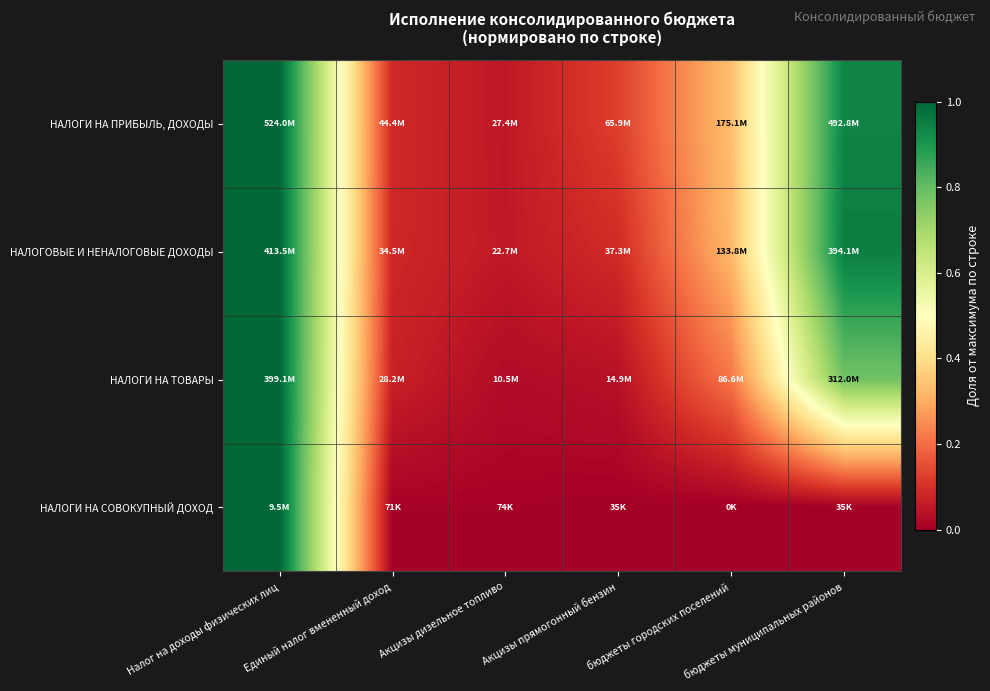

Rank the series at Единый налог вмененный доход from highest to lowest value.

НАЛОГИ НА ПРИБЫЛЬ, ДОХОДЫ, НАЛОГОВЫЕ И НЕНАЛОГОВЫЕ ДОХОДЫ, НАЛОГИ НА ТОВАРЫ, НАЛОГИ НА СОВОКУПНЫЙ ДОХОД